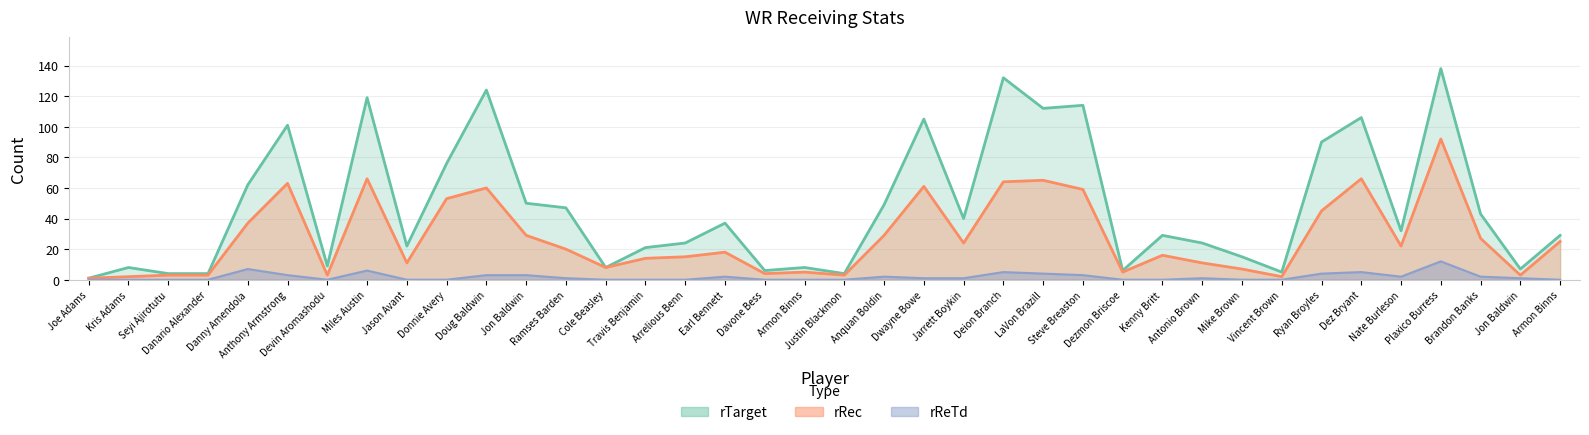

The value of rReTd at Donnie Avery is 6. True or false?

False